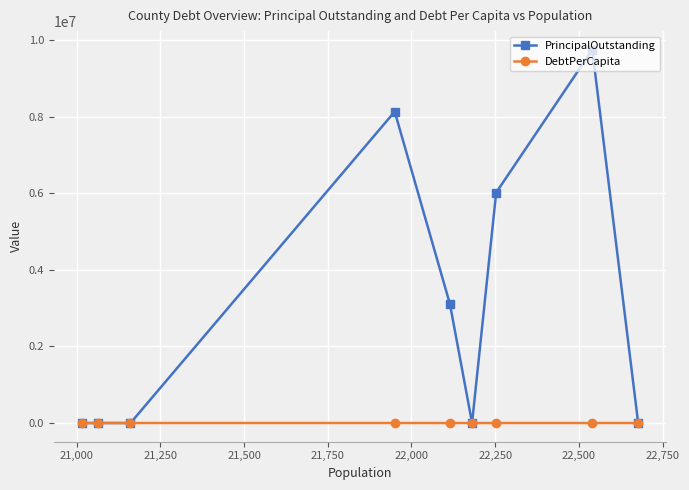

What is the sum of all PrincipalOutstanding values?

27010000.0